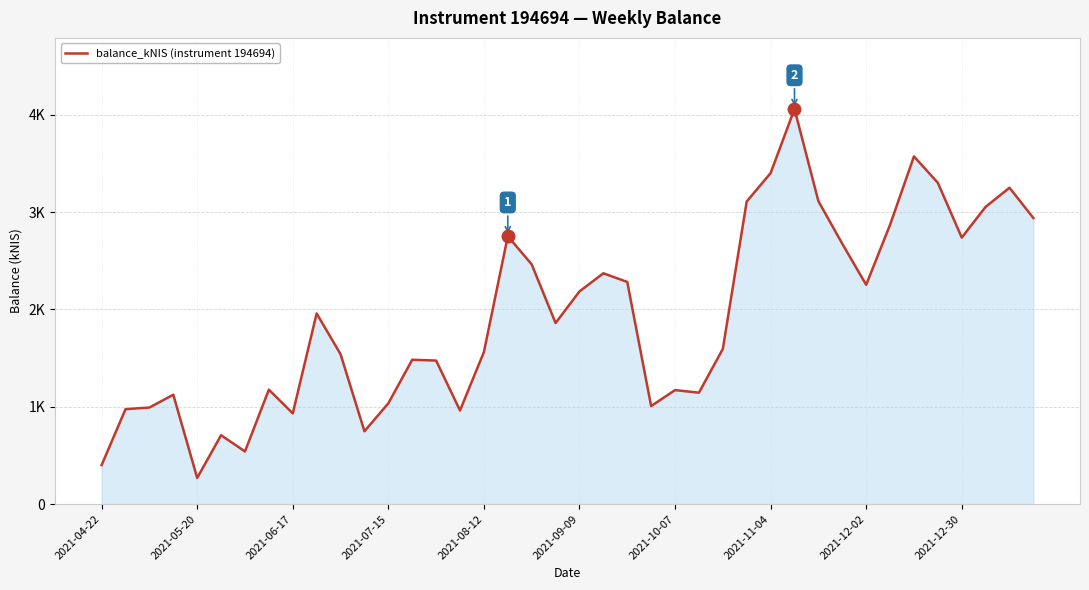

Reading right to left, transcribe all the data shown in this chart.

2938.9	3250.5	3054.3	2738.4	3301.1	3572.3	2869.9	2253.1	2675.1	3112.5	4059.6	3400.7	3109.3	1593.9	1144.9	1171.2	1007.0	2282.5	2371.4	2185.2	1860.6	2463.2	2752.4	1562.2	961.9	1474.7	1482.9	1035.3	748.4	1540.1	1958.9	931.8	1175.7	540.8	707.5	268.7	1123.5	992.2	975.1	400.7